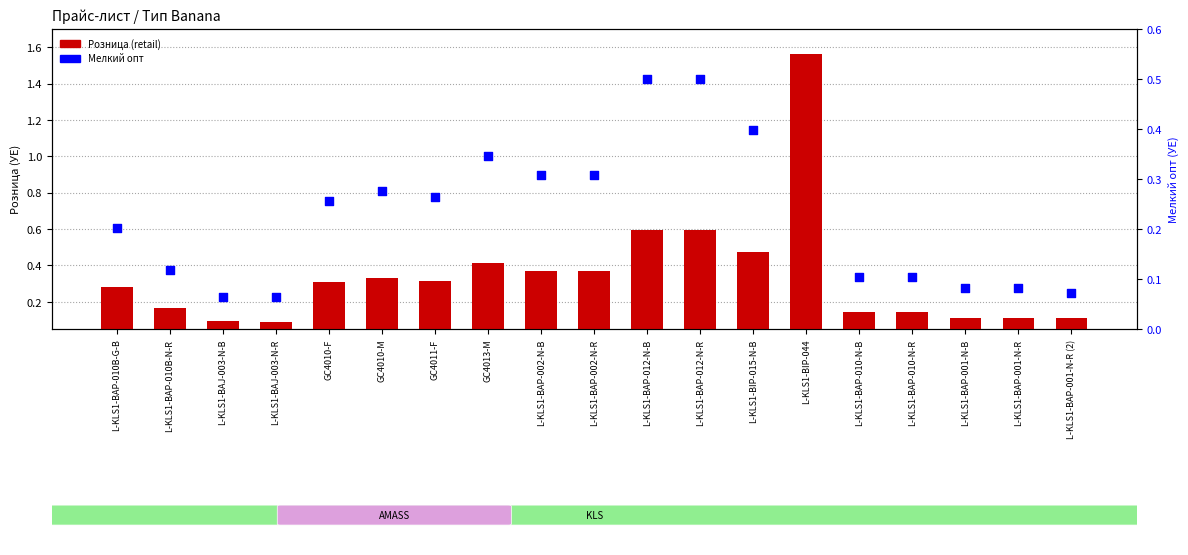

At how many categories does at least one series exceed 1?

1